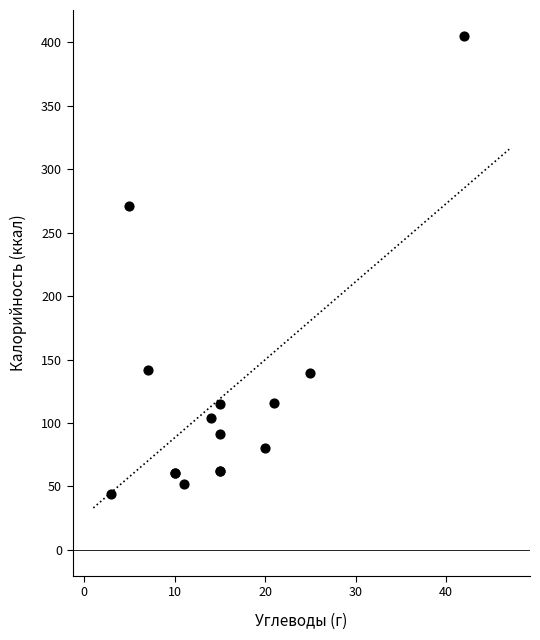

What Y value in the scatter plot is closest to 224?

271